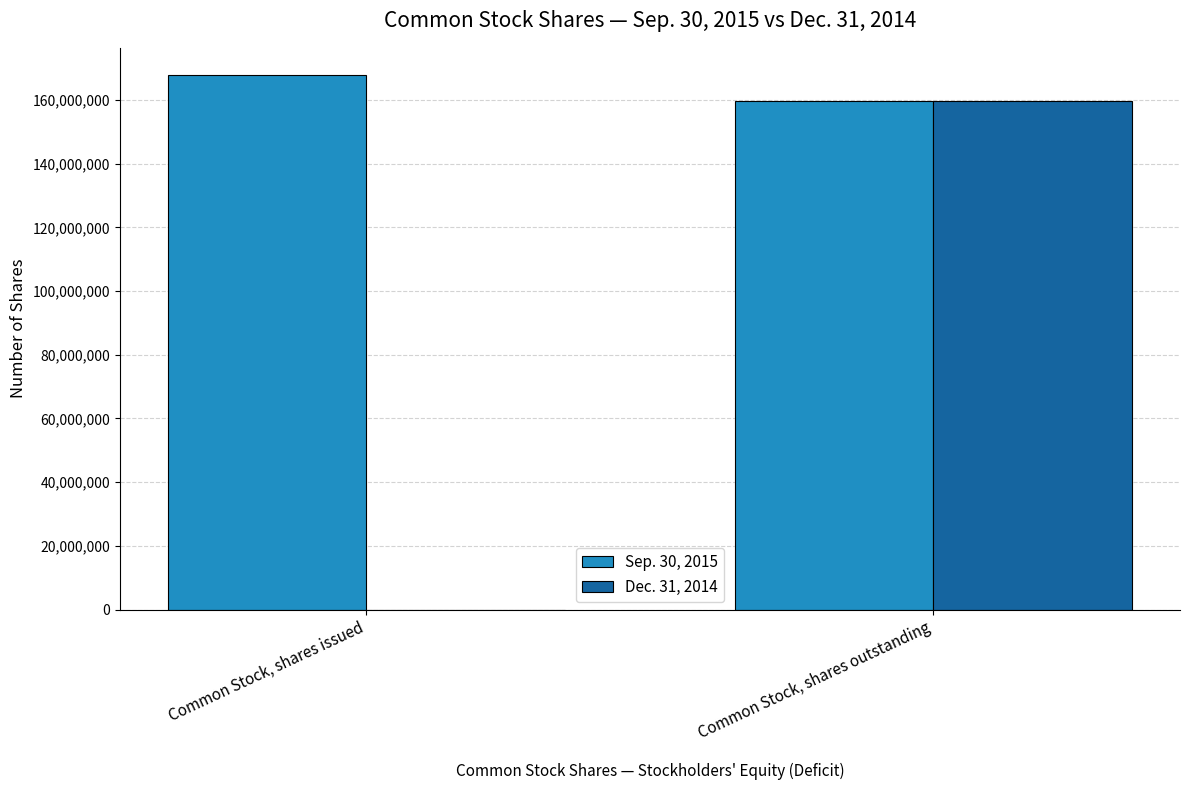

The Dec. 31, 2014 series shows 159515885 at Common Stock, shares outstanding. True or false?

True